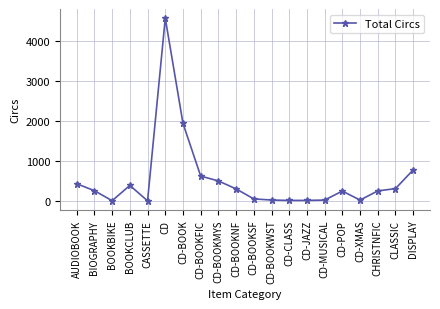

What position from the right is CD?

15